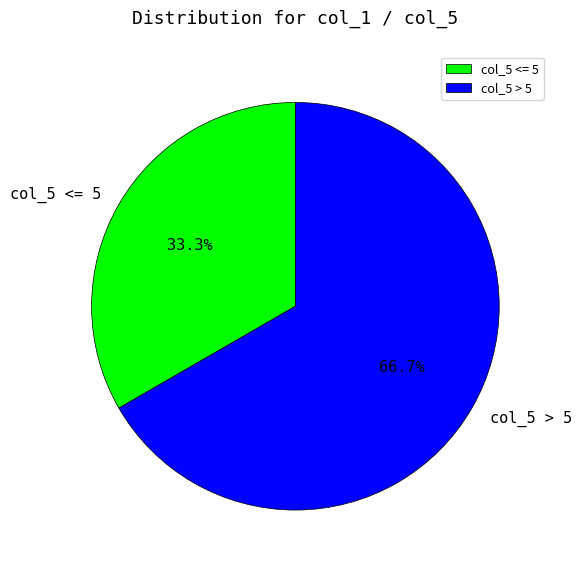

Is there any slice that represents more than half of the pie?

Yes